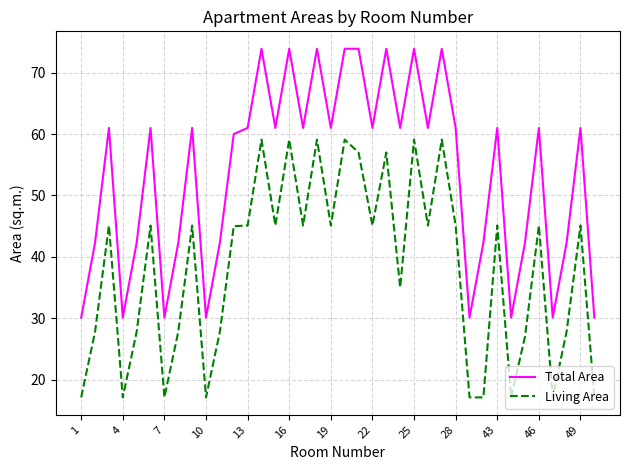

Which series has the largest total across all categories?

Total Area